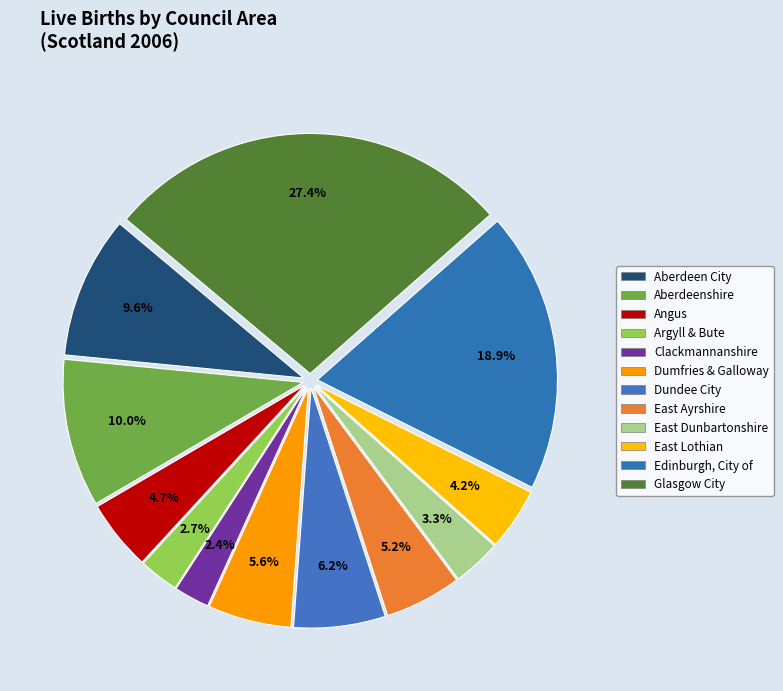

How many slices are in this pie chart?

12